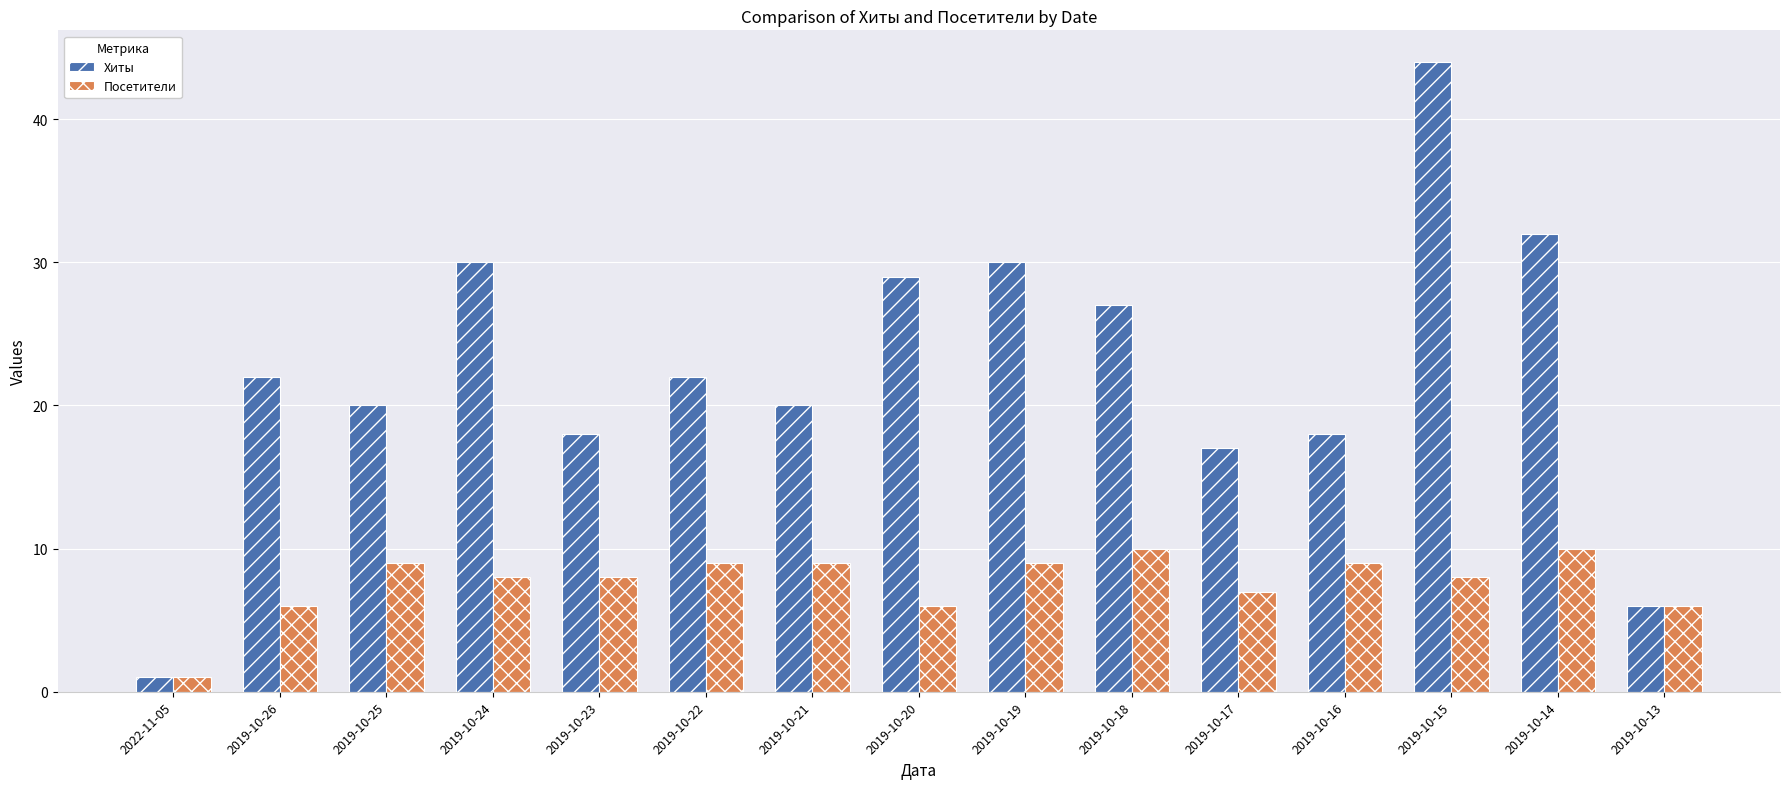

Rank the series at 2019-10-16 from highest to lowest value.

Хиты, Посетители